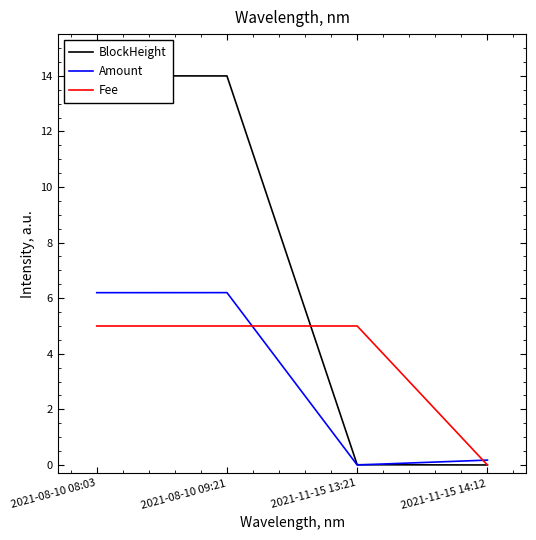

How many categories are shown in the chart?

4